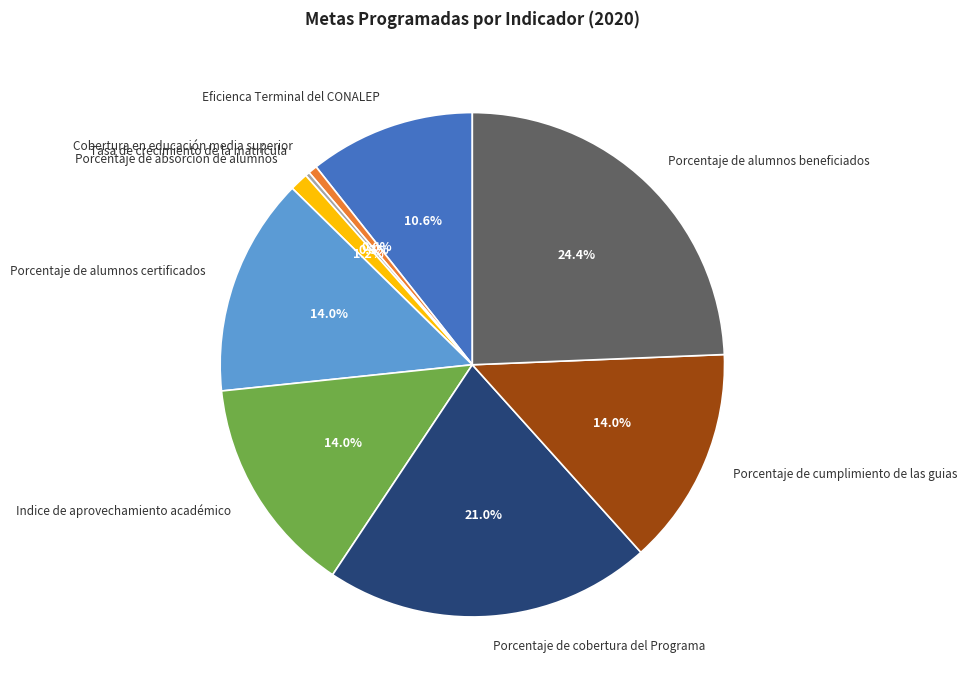

To the nearest percent, what percentage of the pie is Porcentaje de cobertura del Programa?

21%